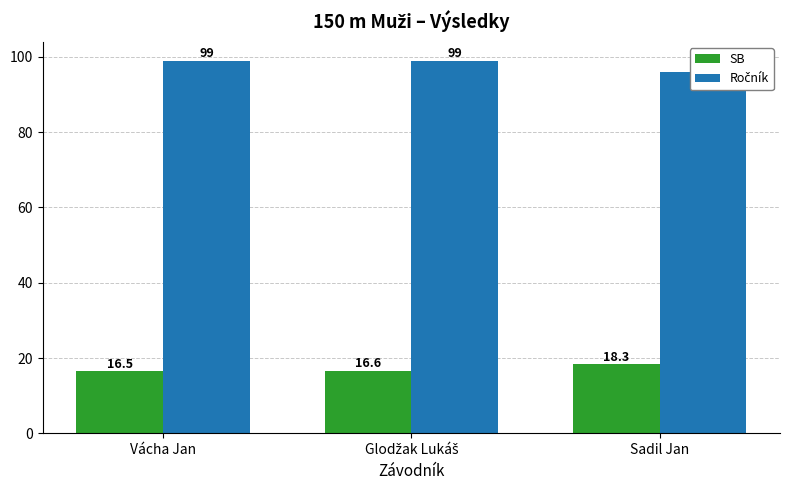

True or false: SB has a value of 27.6 at Glodžak Lukáš.

False